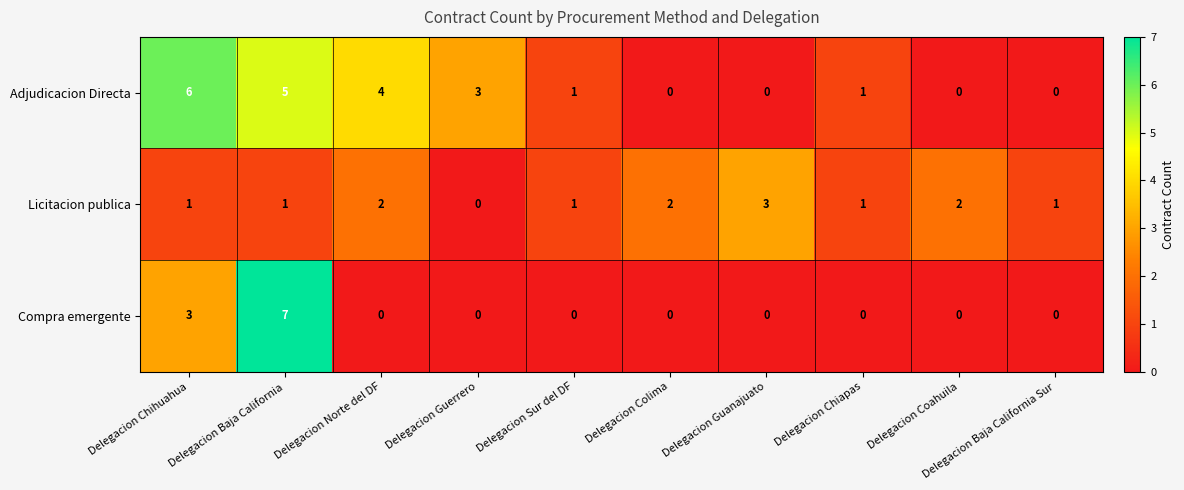

Rank the series by their maximum value, from lowest to highest.

Licitacion publica, Adjudicacion Directa, Compra emergente